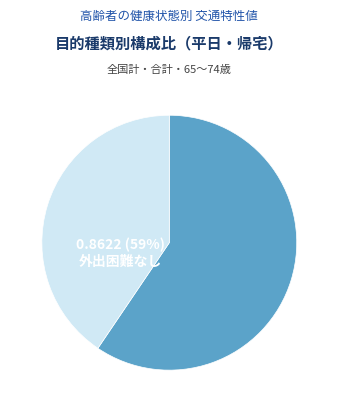

What percentage is the 外出困難あり slice, to the nearest percent?

41%